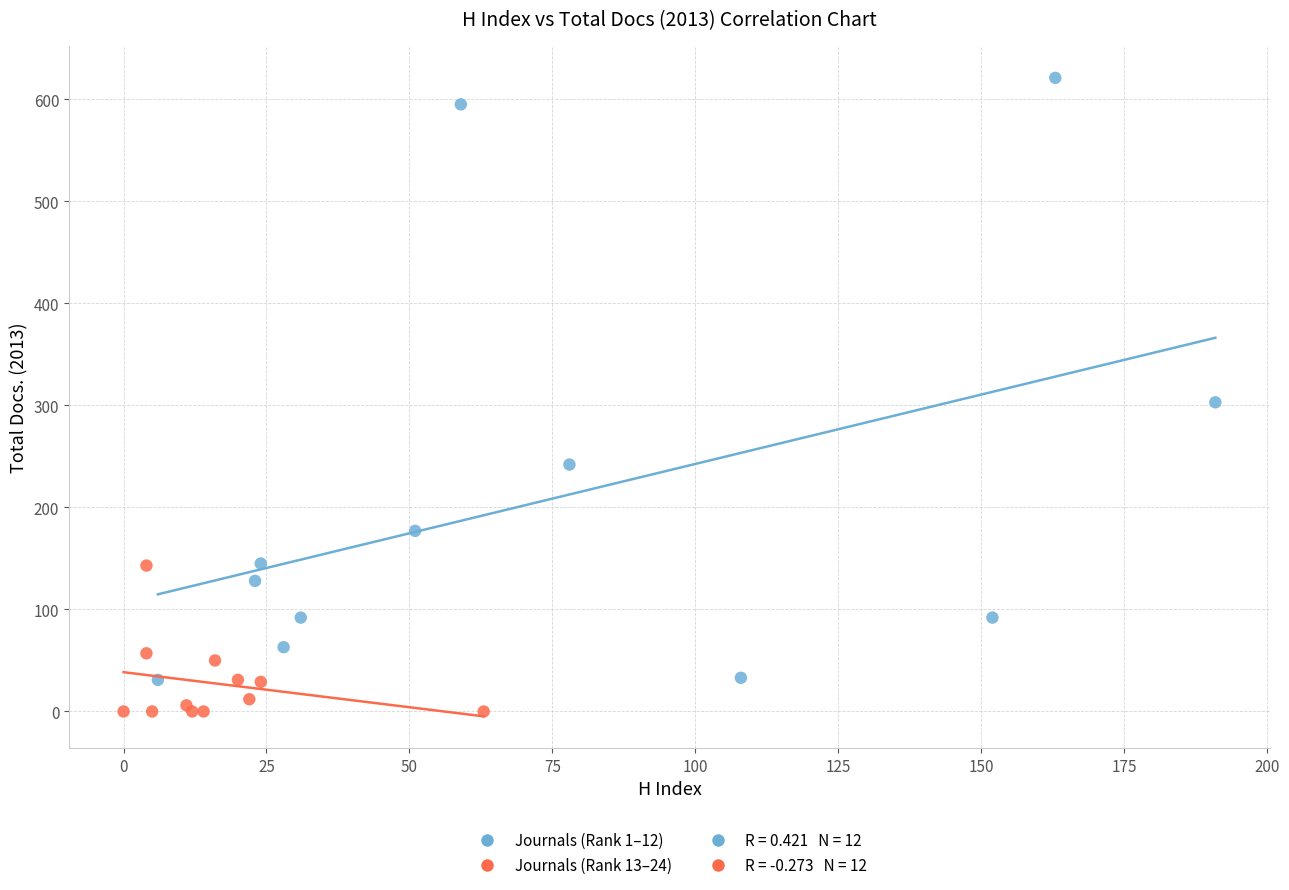

Which series contains the lowest Y value?

Journals (Rank 13–24)